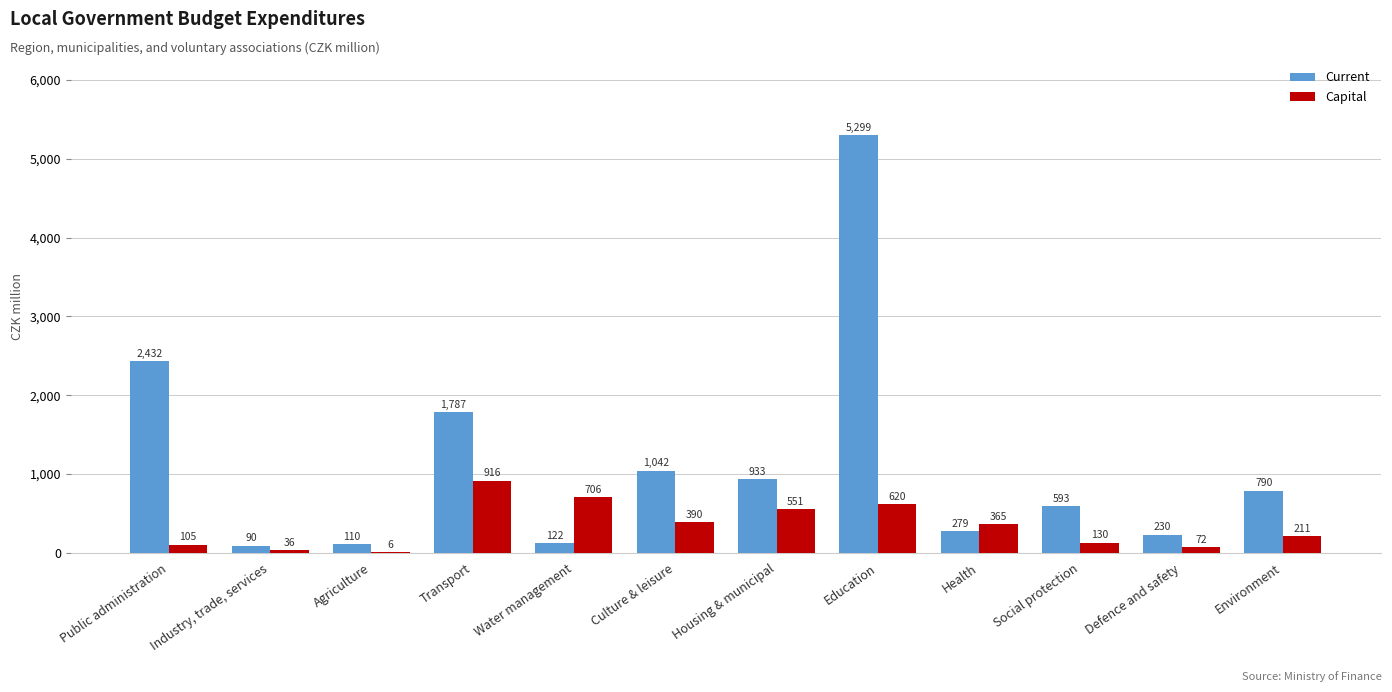

What is the total value across all series at Health?

644.7